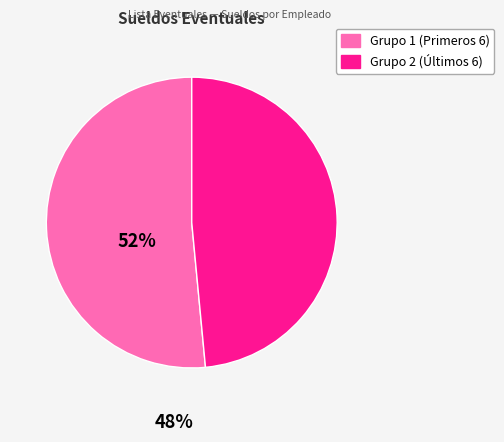

Does any single category account for the majority?

Yes